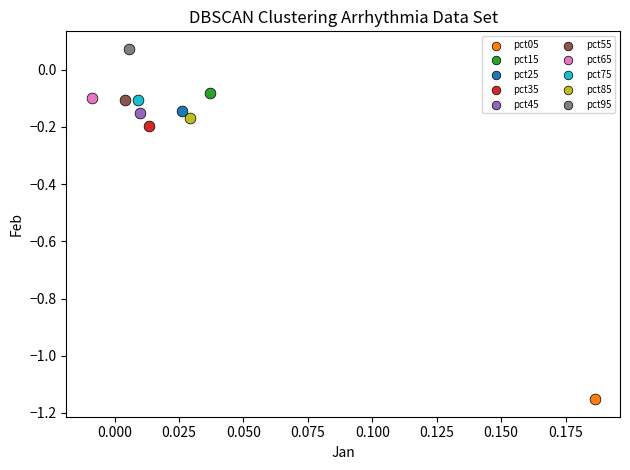

Which series contains the highest Y value?

pct95